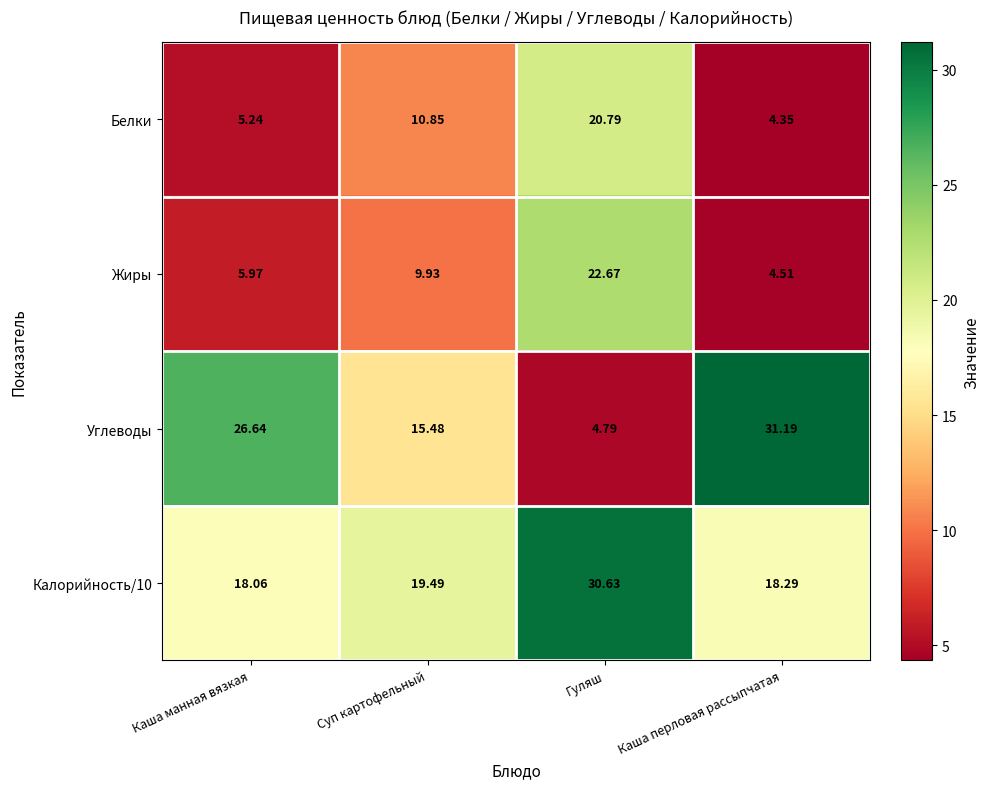

At which label does Углеводы reach its minimum?

Гуляш